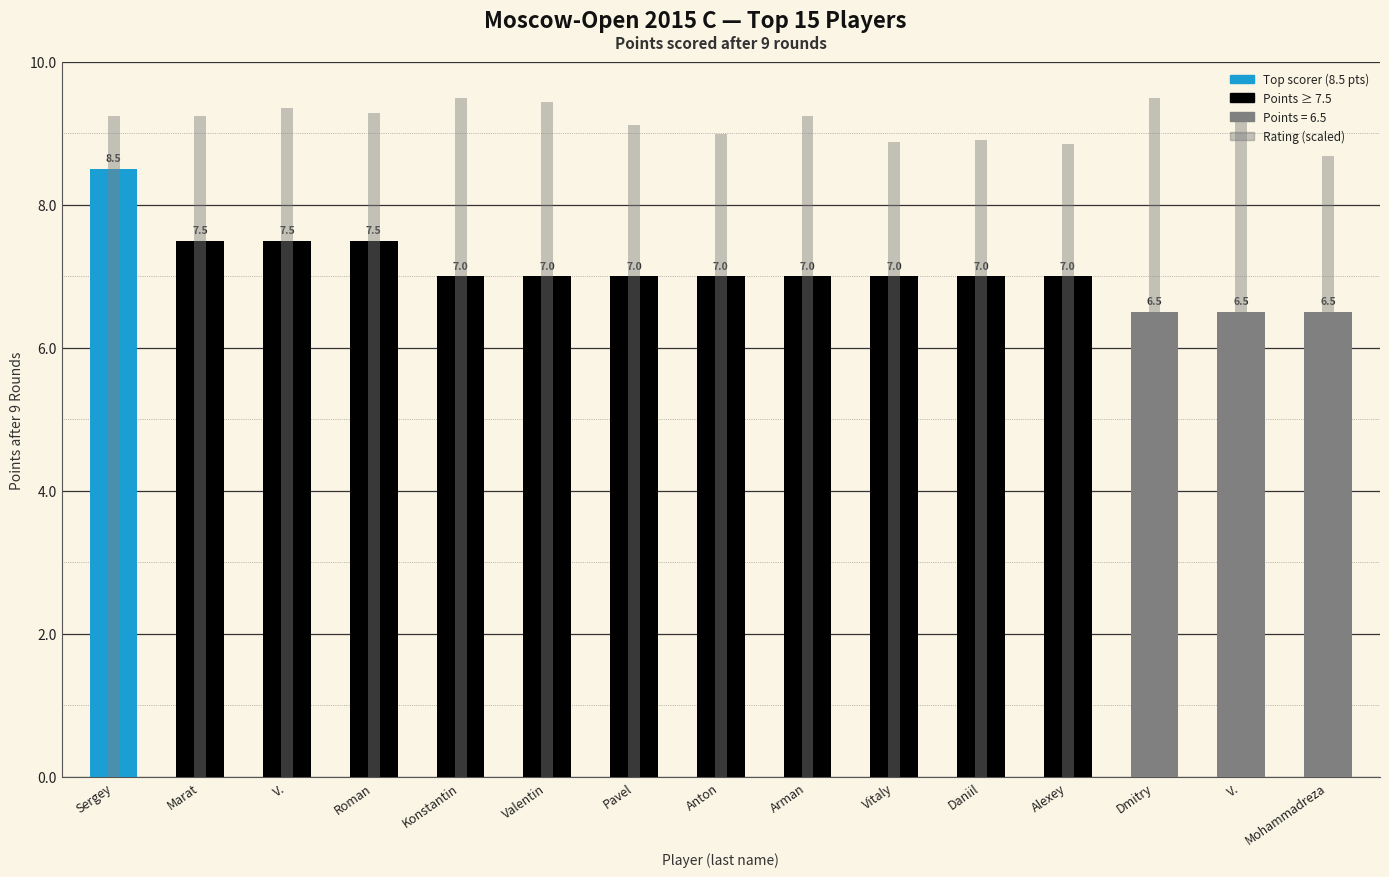

What is the label of the 10th bar from the left?

Vitaly